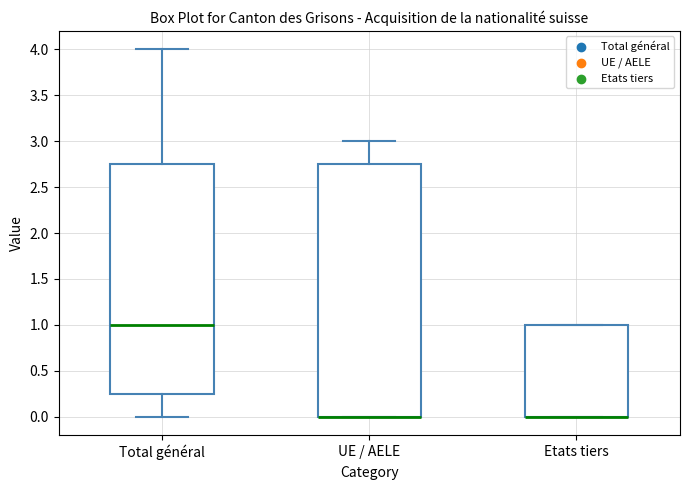

Reading left to right, transcribe this box plot: for each box, give where its median line is, the range the box spans, and where its two whiskers end, as read against the y-axis. The values are not printed on the chart, so give them approximately, as read against the axis.

Total général: median 1.00, box 0.25 to 2.75, whiskers 0.00 to 4.00
UE / AELE: median 0.00 (drawn on the box's lower edge), box 0.00 to 2.75, whiskers 0.00 to 3.00
Etats tiers: median 0.00 (drawn on the box's lower edge), box 0.00 to 1.00, whiskers 0.00 to 1.00